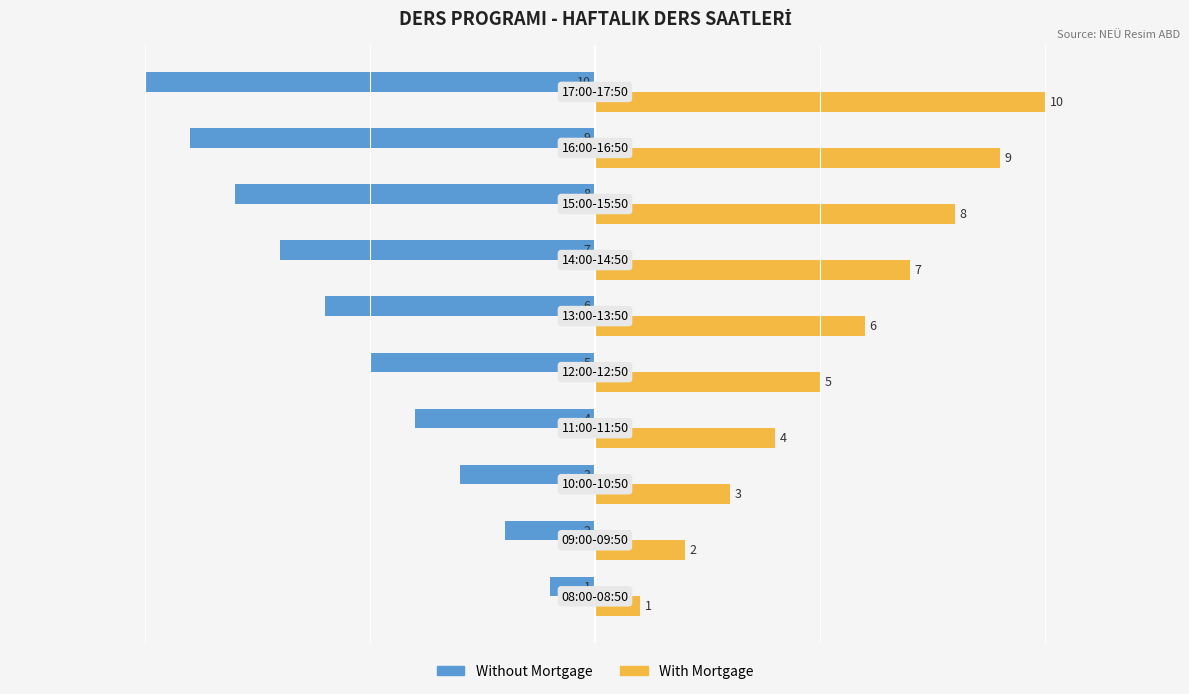

List the series in order of their peak value, highest first.

With Mortgage, Without Mortgage